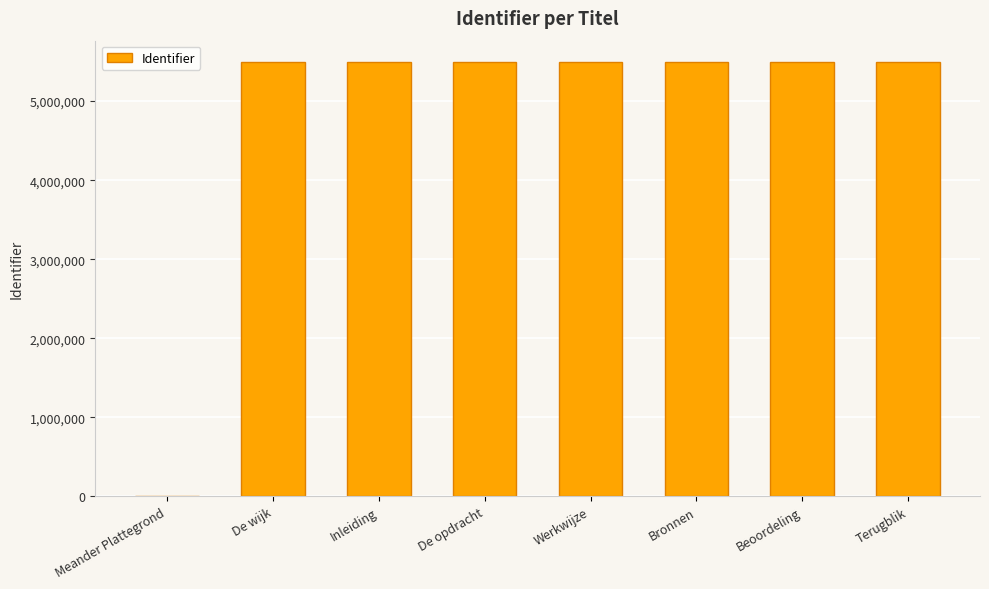

Count the number of categories in the chart.

8